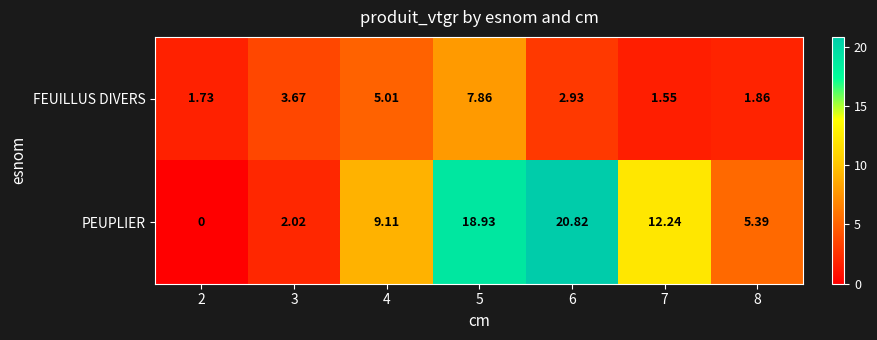

Is the value of FEUILLUS DIVERS at 3 greater than the value of PEUPLIER at 5?

No